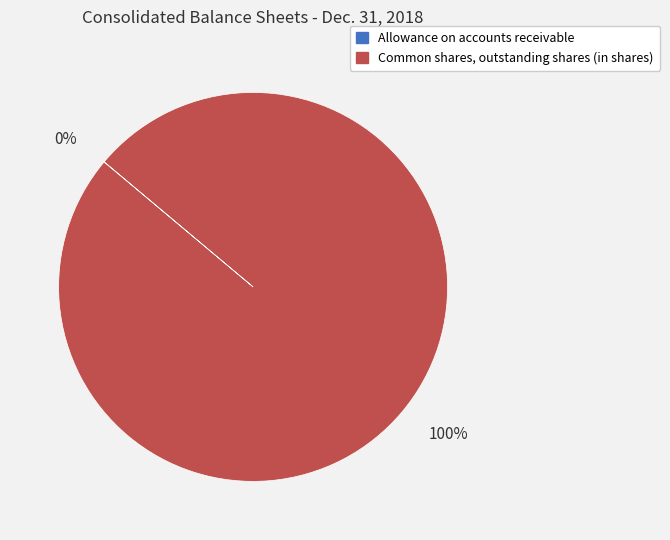

To the nearest percent, what portion does Common shares, outstanding shares (in shares) represent?

100%